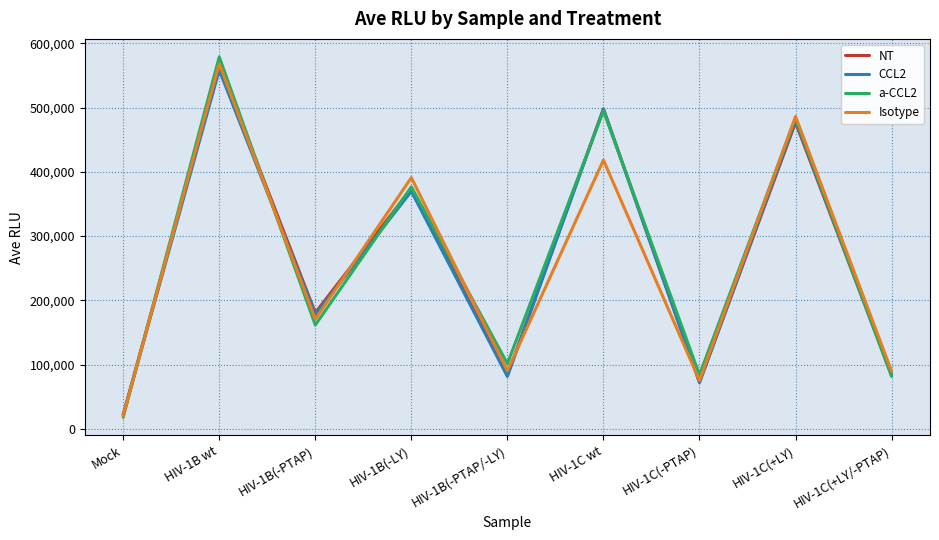

At how many categories does at least one series exceed 468161?

3